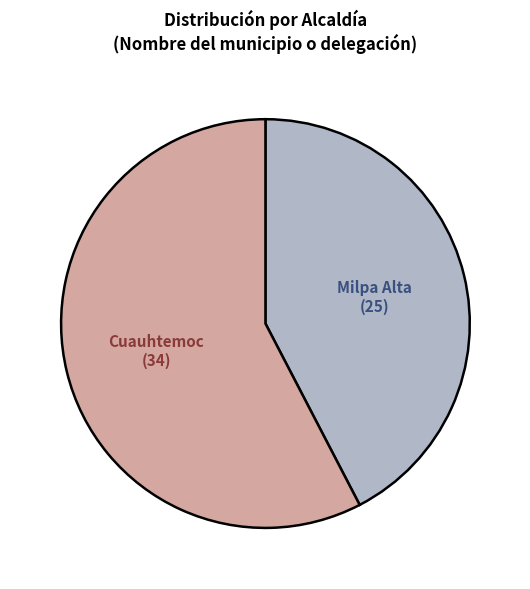

Does any single category account for the majority?

Yes